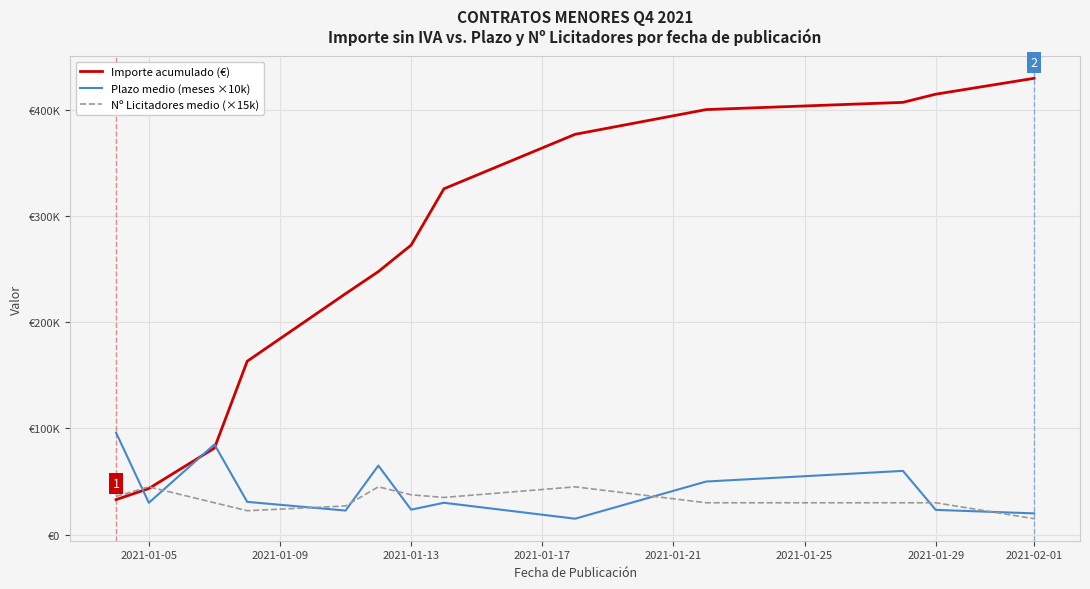

True or false: Nº Licitadores medio (×15k) has more than 0 interior local peaks.

True